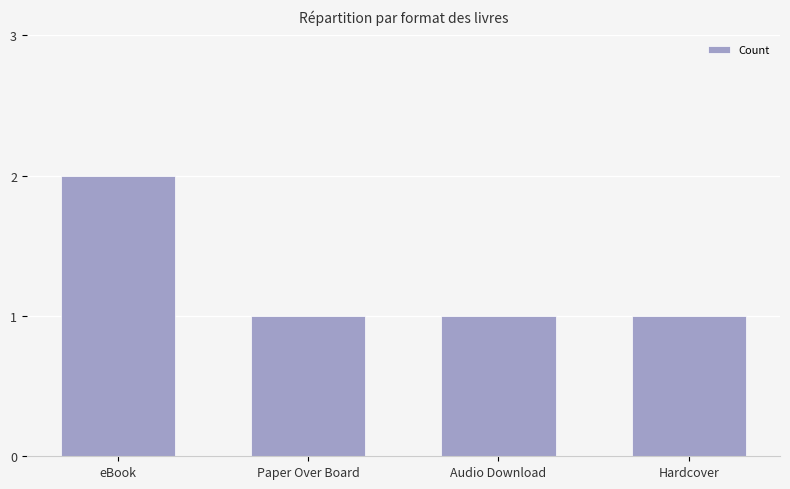

Count the values in the range 1 to 2.

4